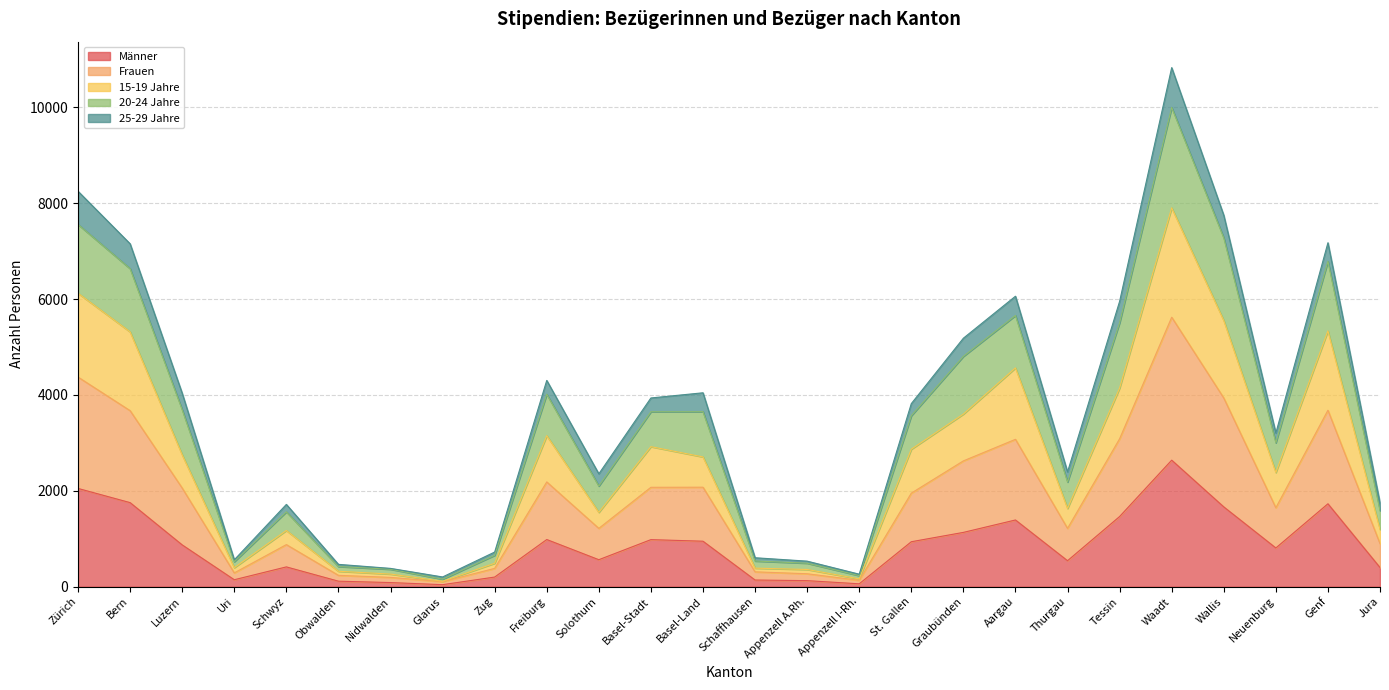

What position from the right is Schwyz?

22